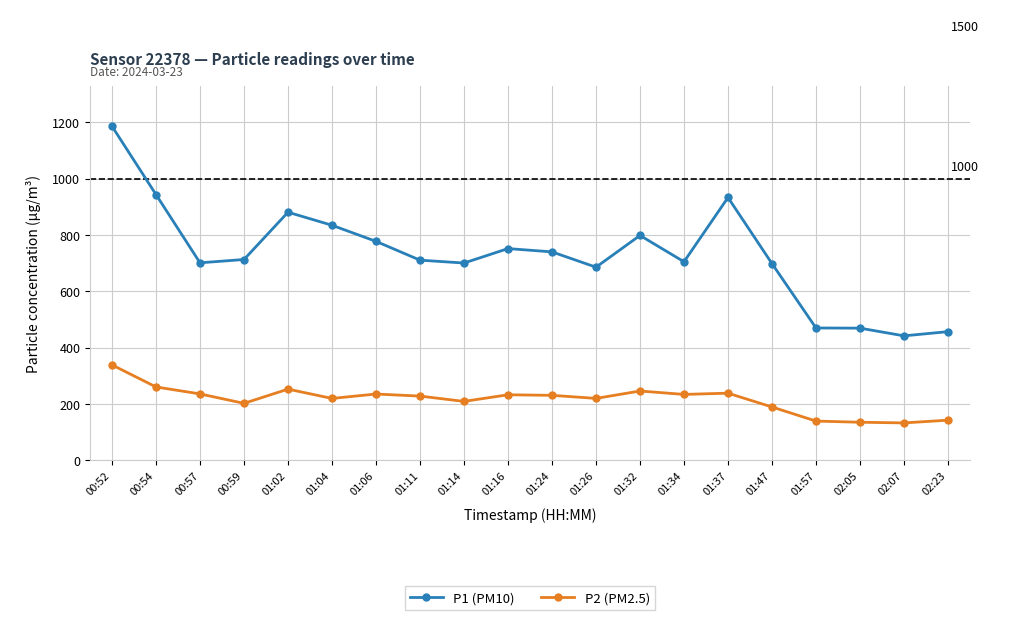

Where is the first local minimum for P1 (PM10)?

00:57